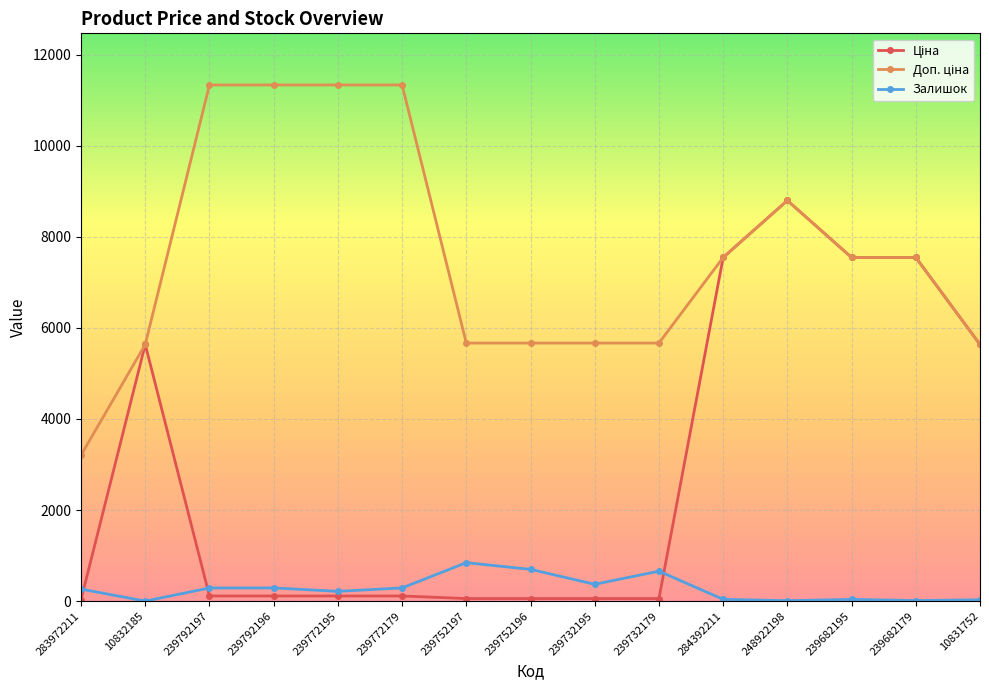

True or false: Залишок has more than 2 interior local peaks.

True